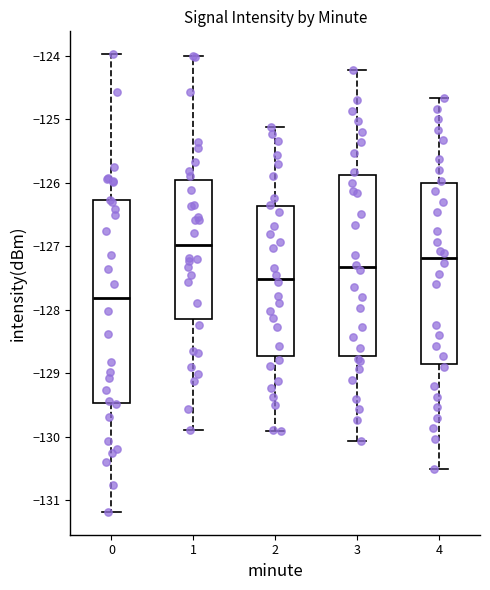

Comparing the boxes themselves (not the whiskers), which one is the tallest?

0